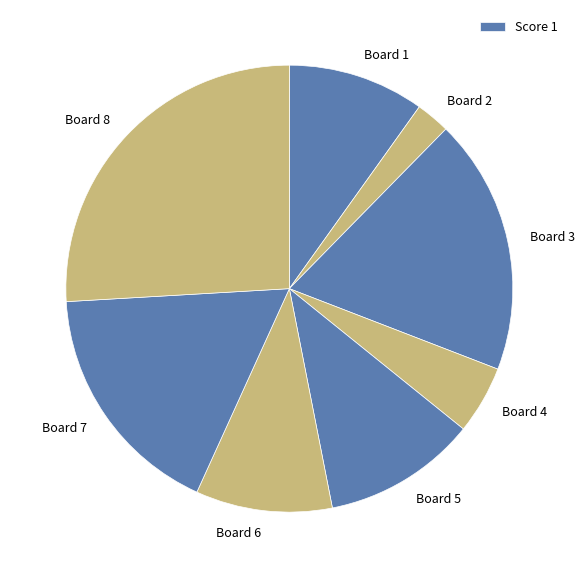

Approximately how many times larger is the value at Board 7 compared to Board 2?

7.0